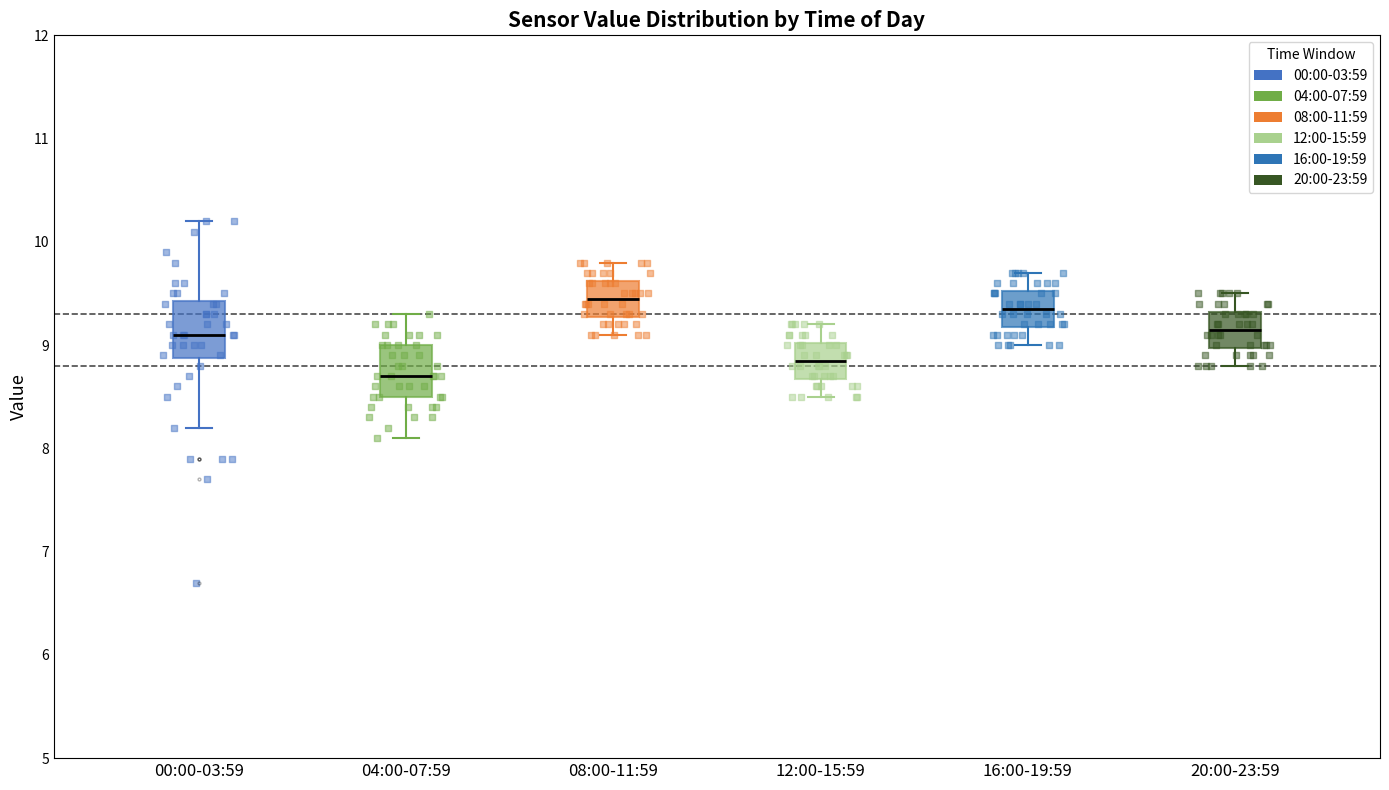

Where is the upper edge of the box for 08:00-11:59 on the y-axis? The values are not printed on the chart, so give them approximately, as read against the axis.

9.6